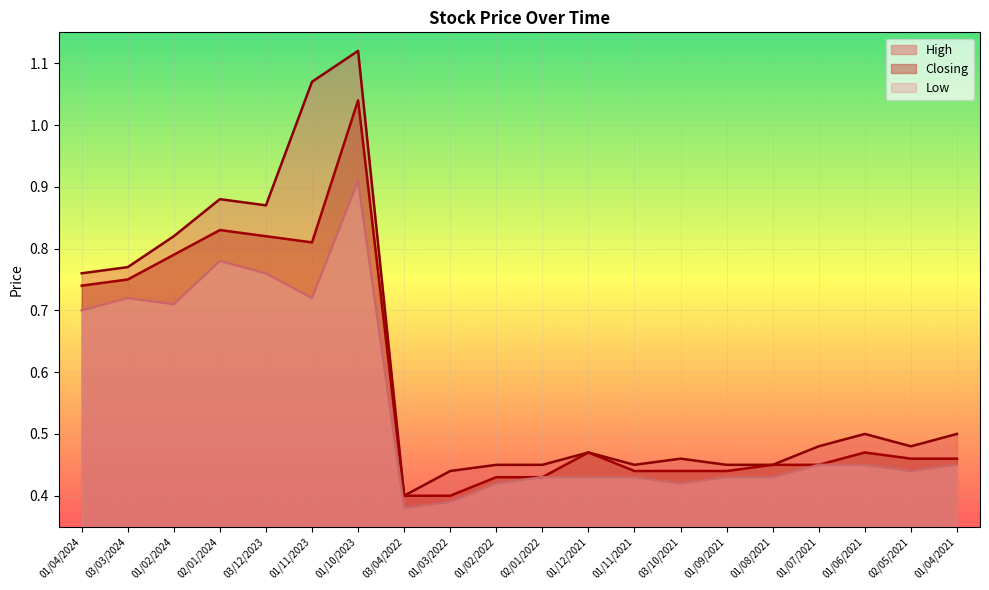

In High, how many points are lower than both neighbors (excluding endpoints)?

4